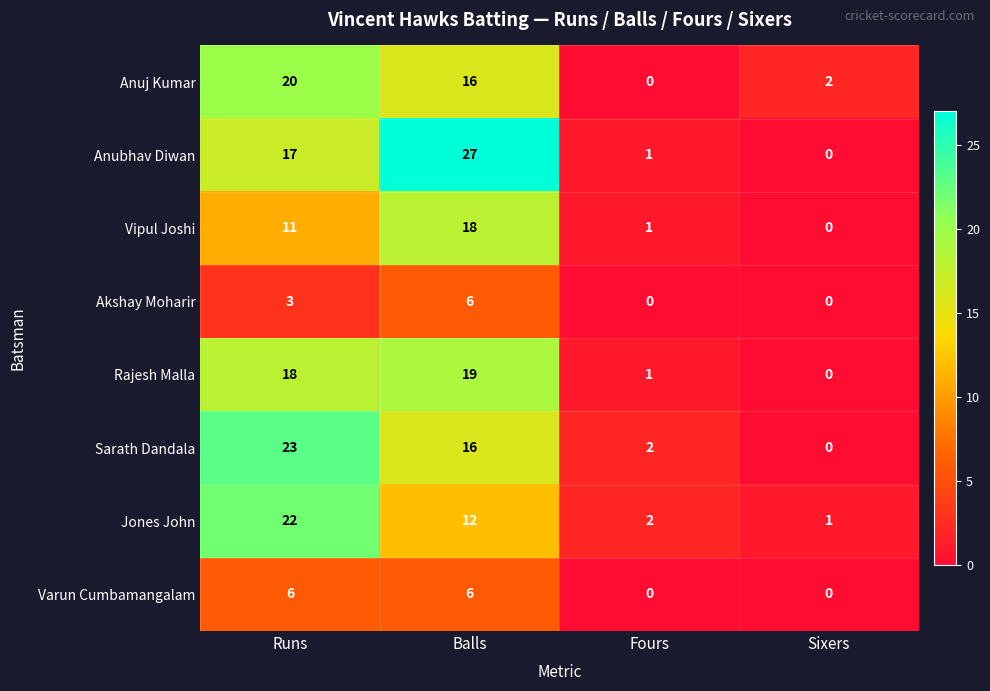

What is the greatest value displayed?

27